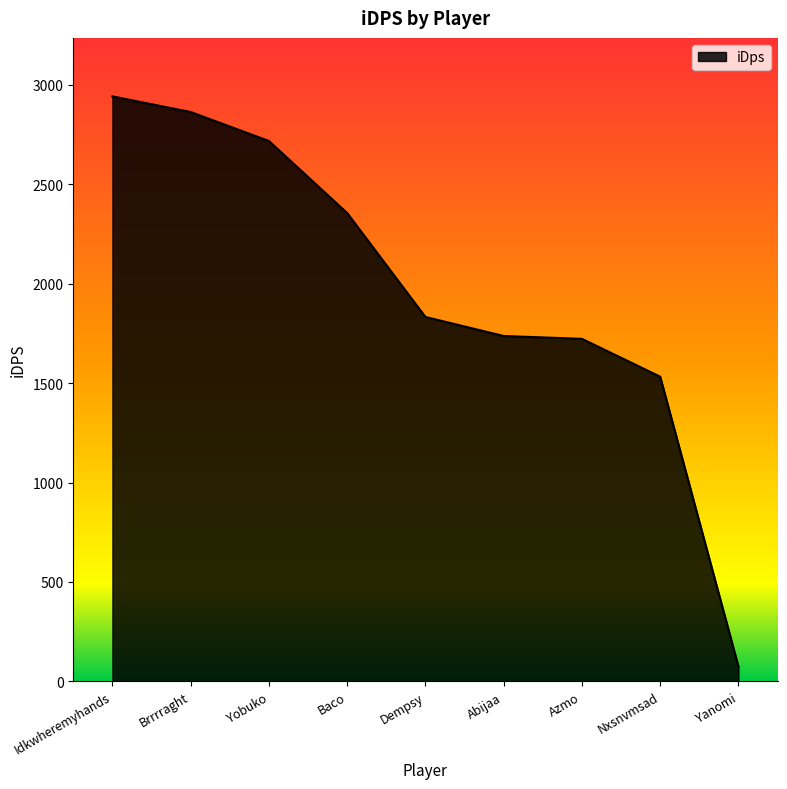

True or false: the data shows 2942.4 at Idkwheremyhands.

True